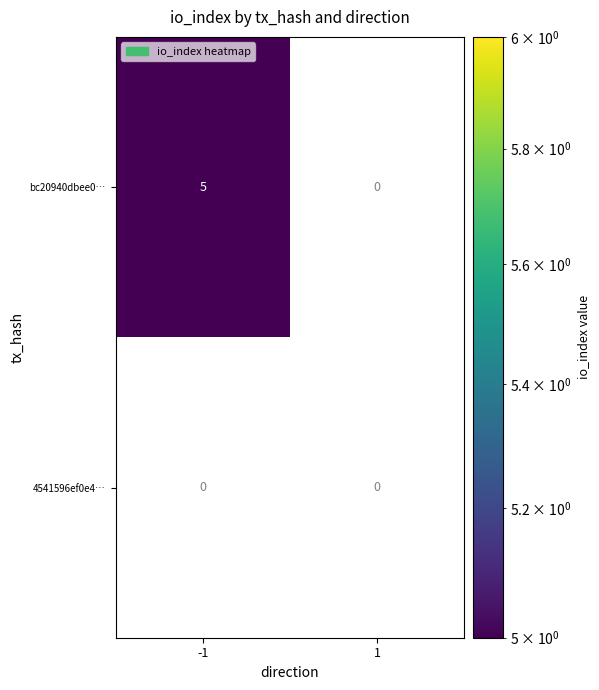

True or false: bc20940dbee0… has a value of 5 at -1.

True